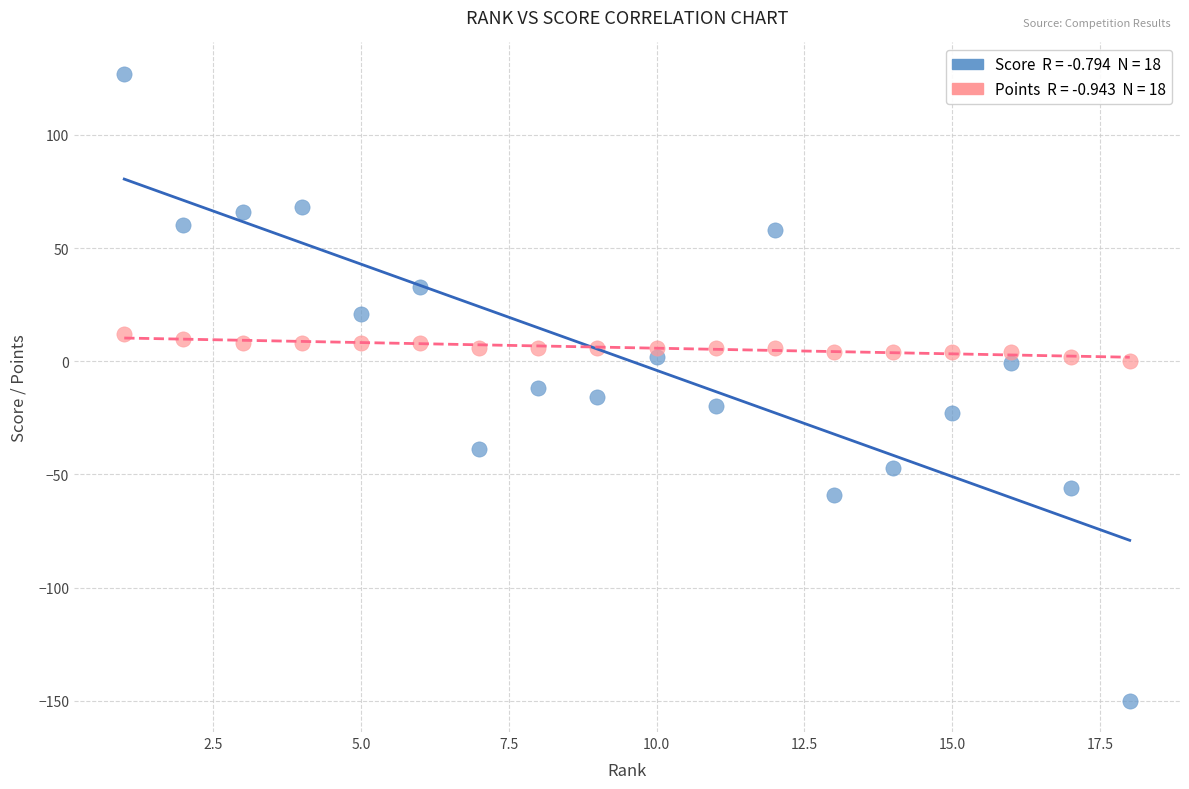

Across all data points, what is the range of Y values (max minus min)?

277